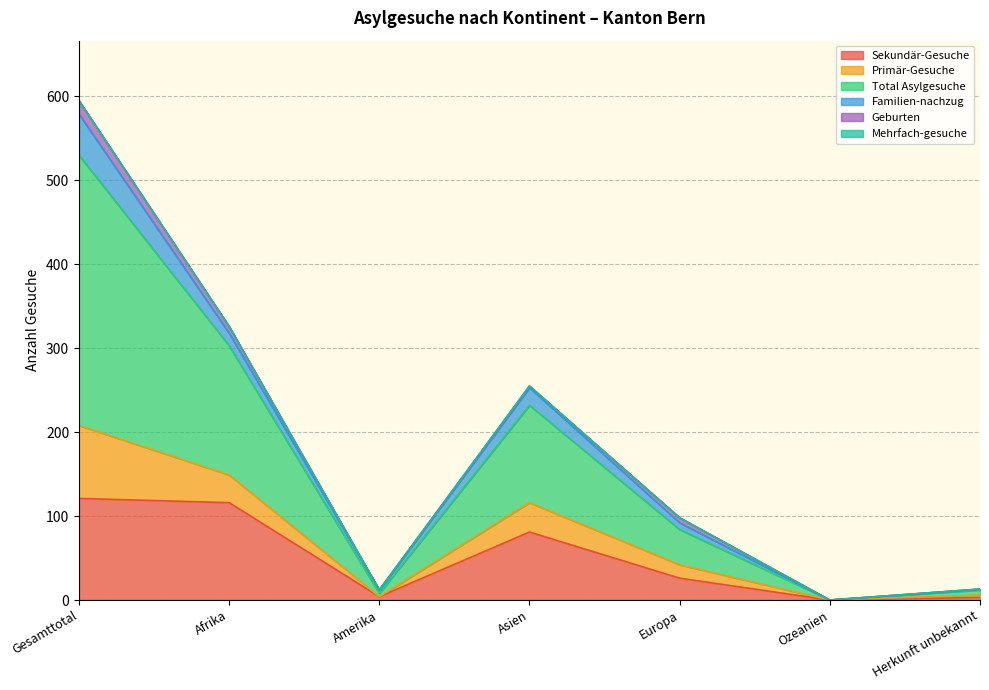

What is the spread (max minus min) of values at Europa?

72